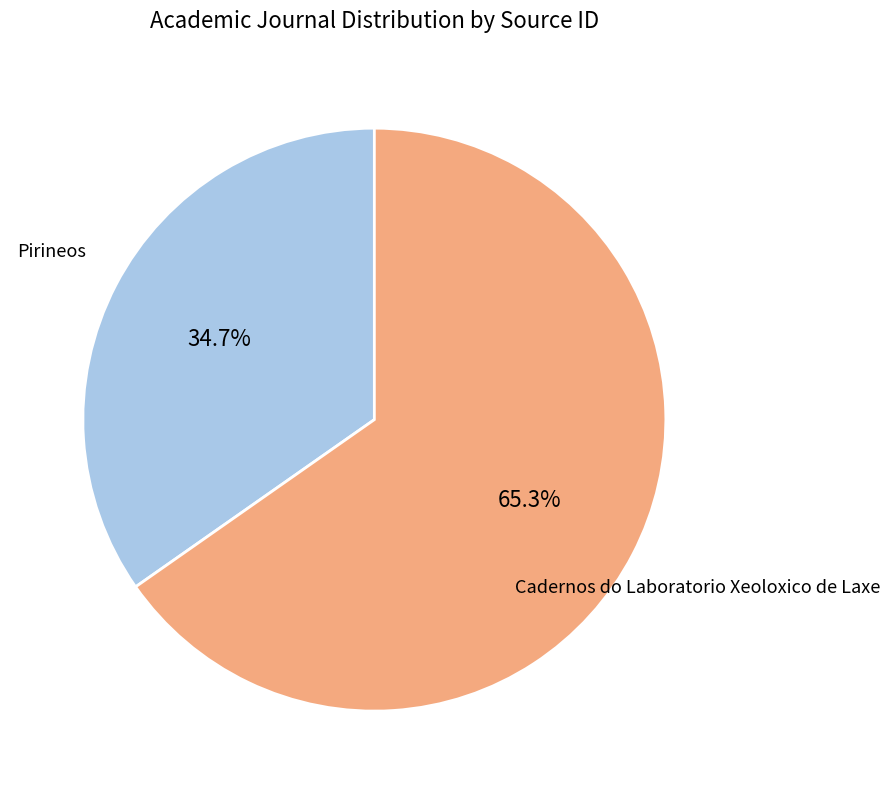

Count the number of slices in the pie.

2